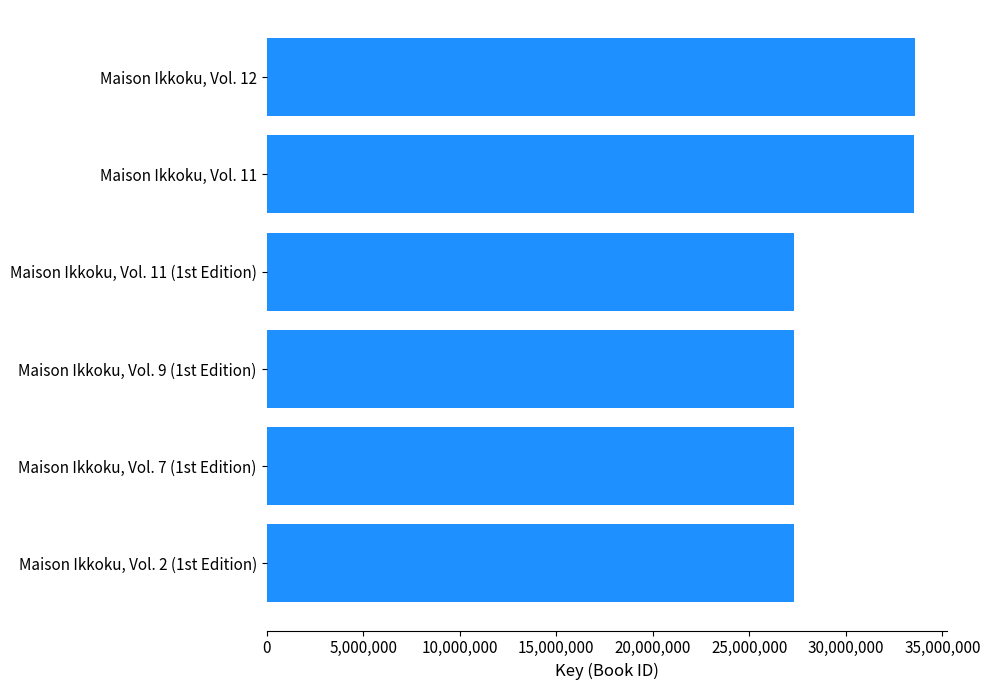

List the labels in order of value, smallest first.

Maison Ikkoku, Vol. 2 (1st Edition), Maison Ikkoku, Vol. 7 (1st Edition), Maison Ikkoku, Vol. 9 (1st Edition), Maison Ikkoku, Vol. 11 (1st Edition), Maison Ikkoku, Vol. 11, Maison Ikkoku, Vol. 12